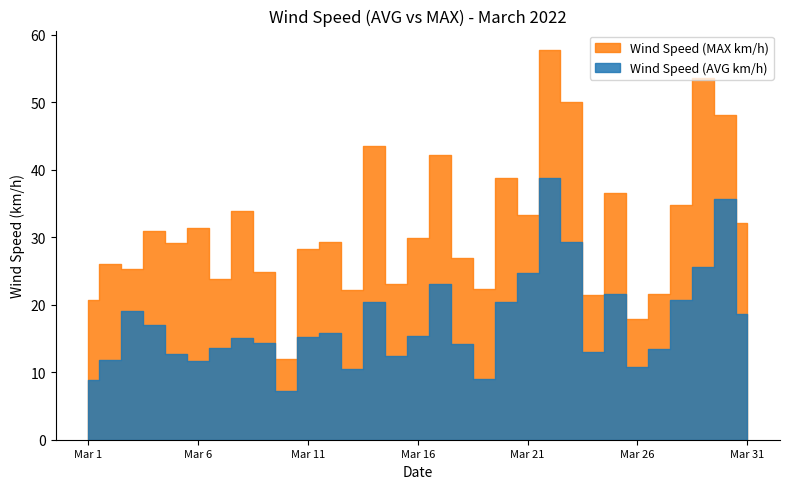

Where is the first local minimum for Wind Speed (AVG km/h)?

Mar 6